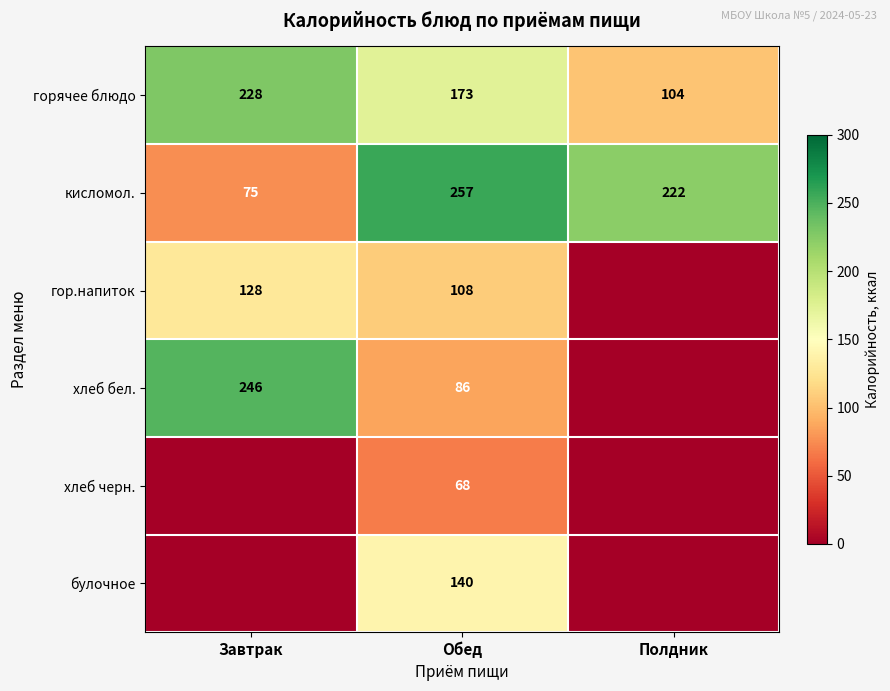

Count the number of data series in this chart.

6